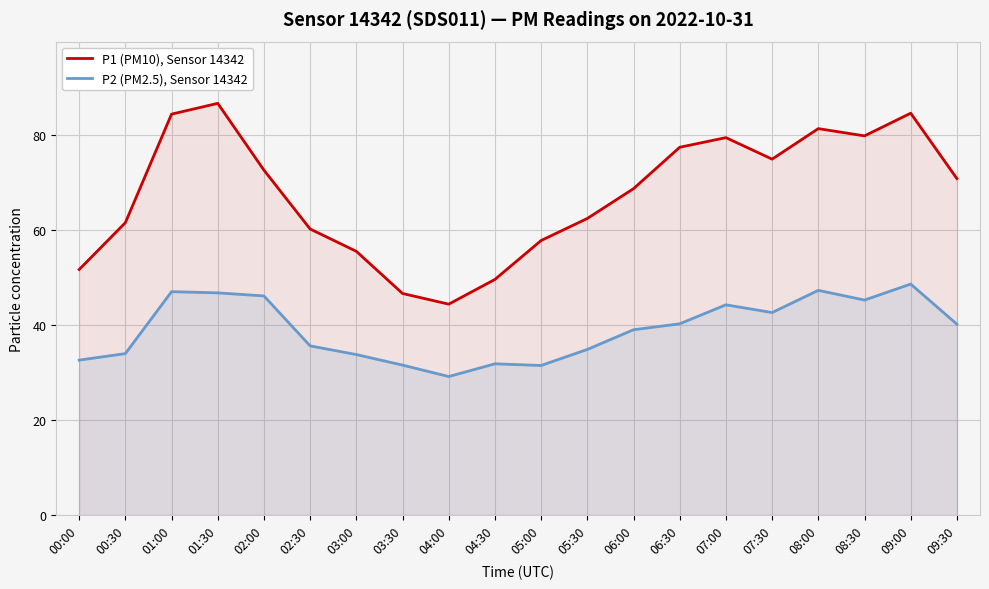

What is the label of the 13th point from the right?

03:30